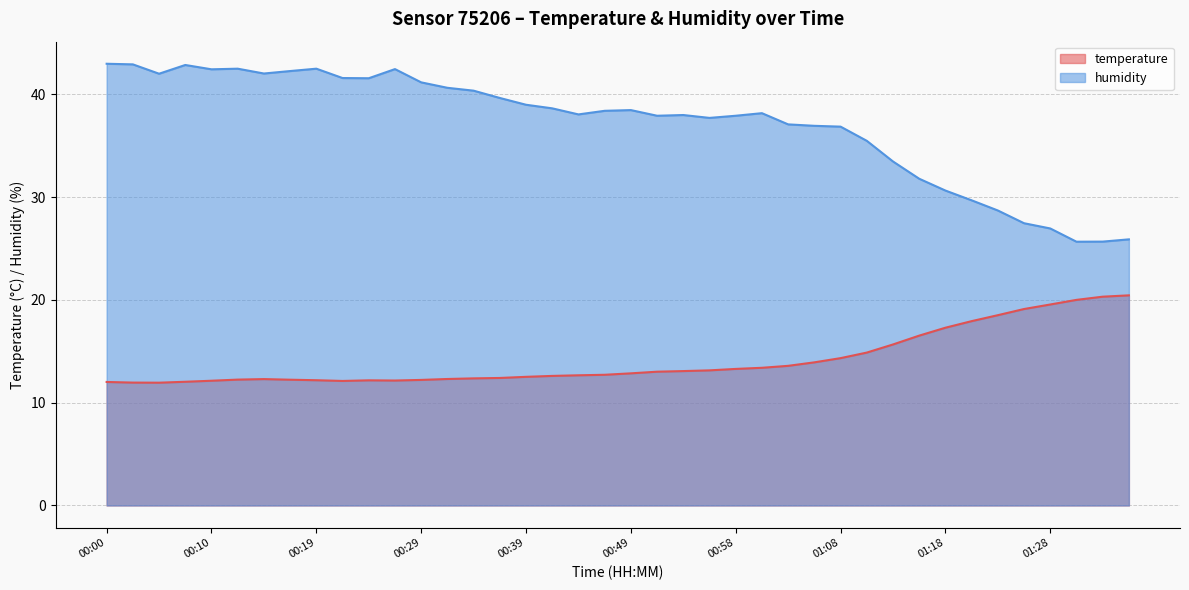

True or false: humidity and temperature intersect in this chart.

False